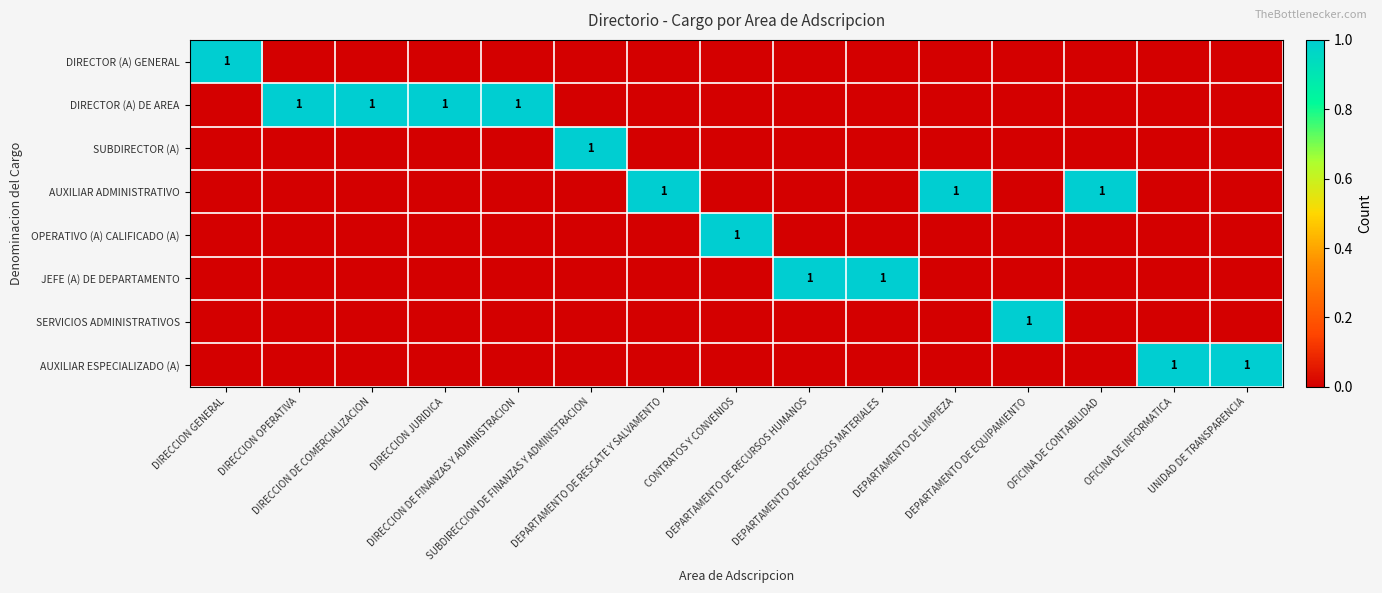

At which category does the chart reach its minimum across all series?

DIRECCION OPERATIVA